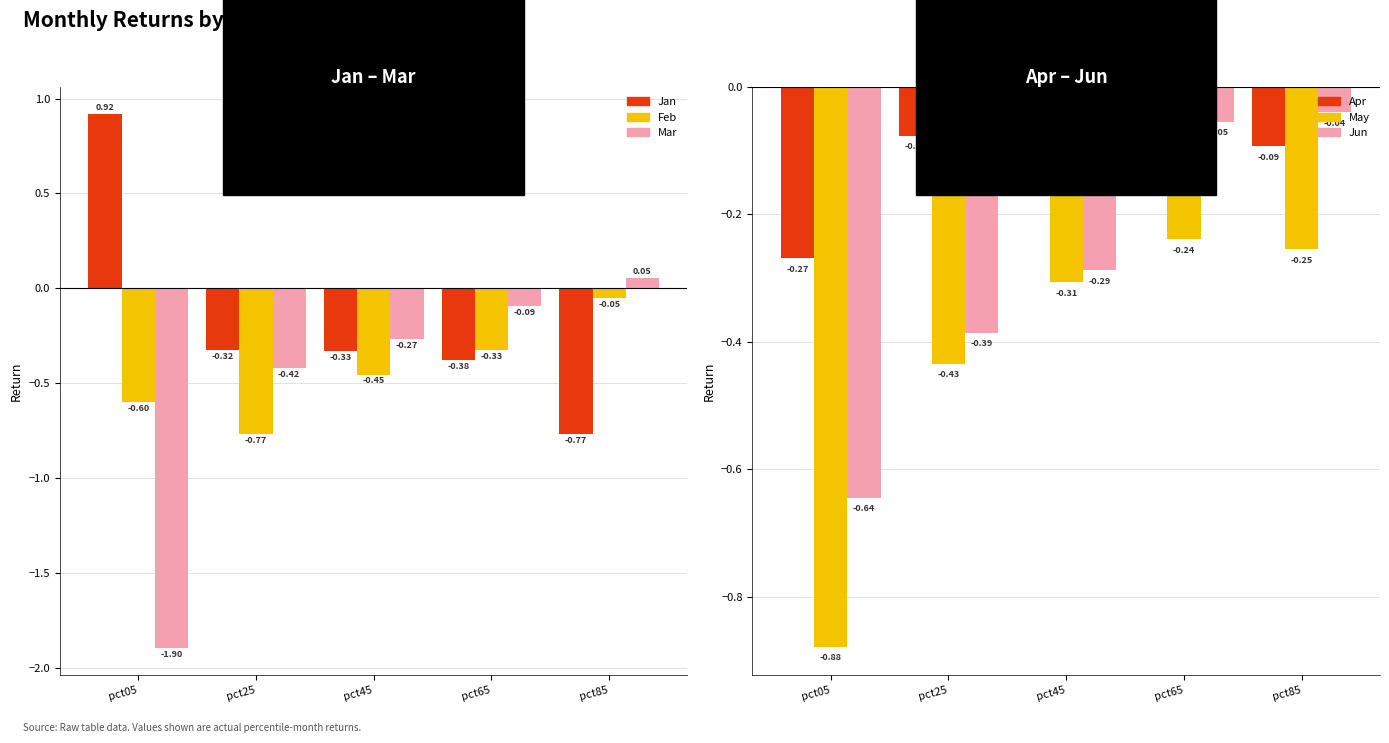

What is the difference between the highest and lowest values at pct25?

0.7